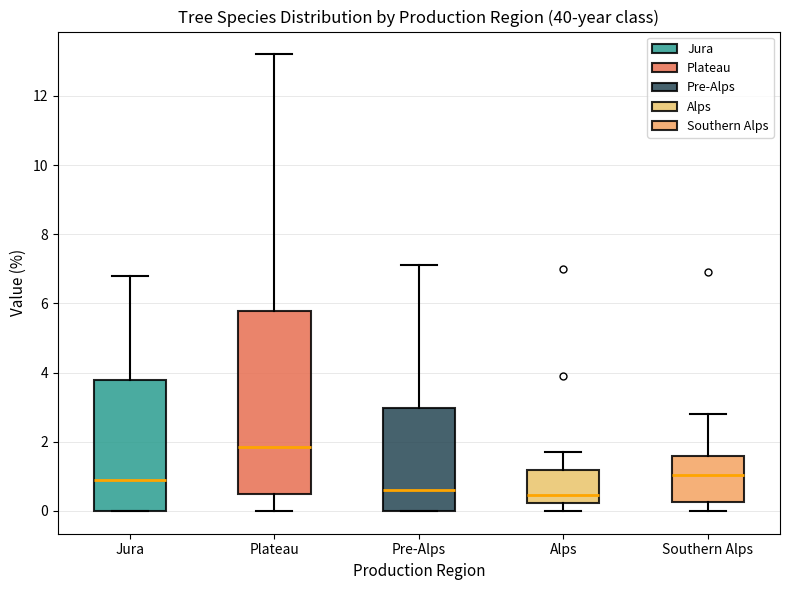

Comparing the boxes themselves (not the whiskers), which one is the tallest?

Plateau